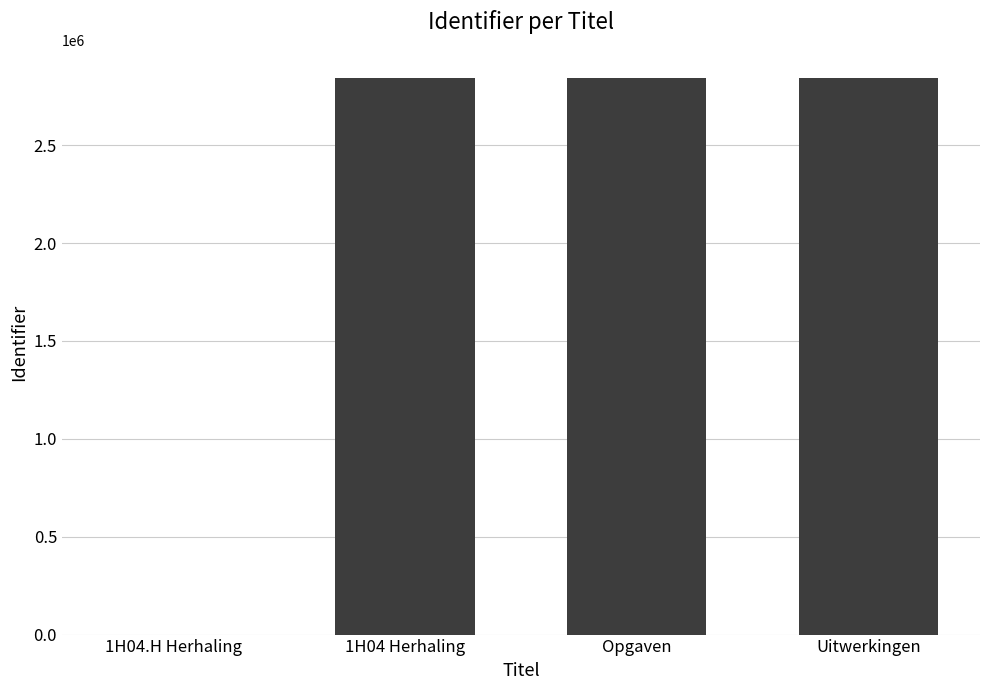

Between 1H04 Herhaling and 1H04.H Herhaling, which is larger?

1H04 Herhaling